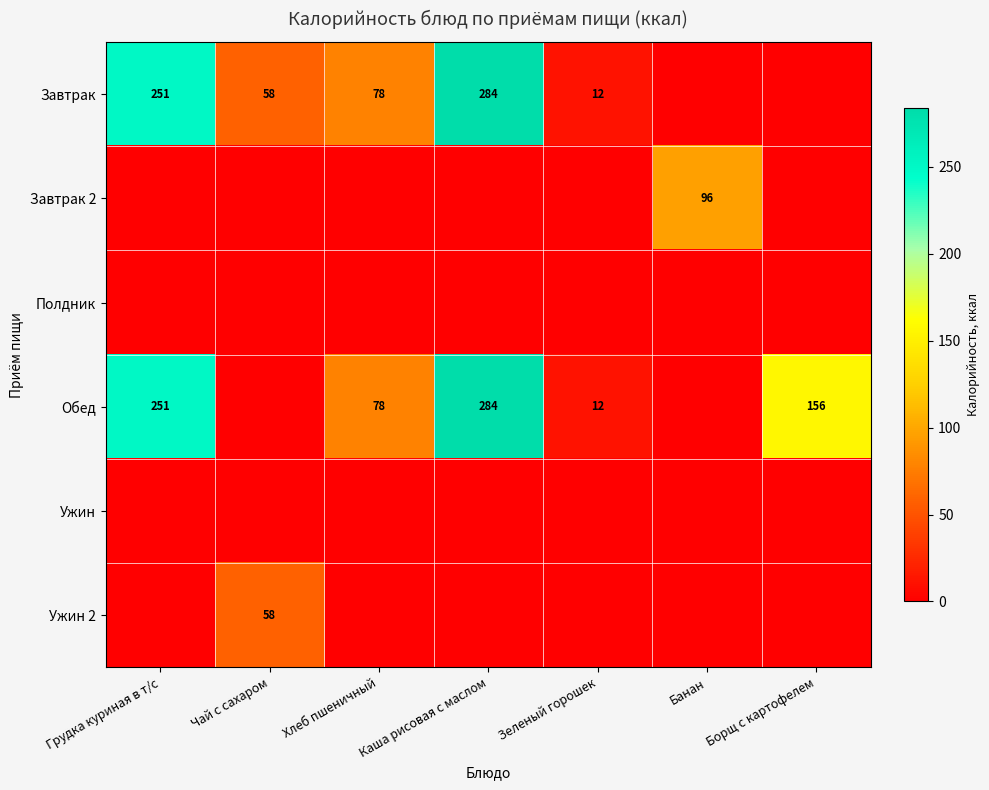

What is the sum of the Завтрак values at Хлеб пшеничный and Грудка куриная в т/с?

329